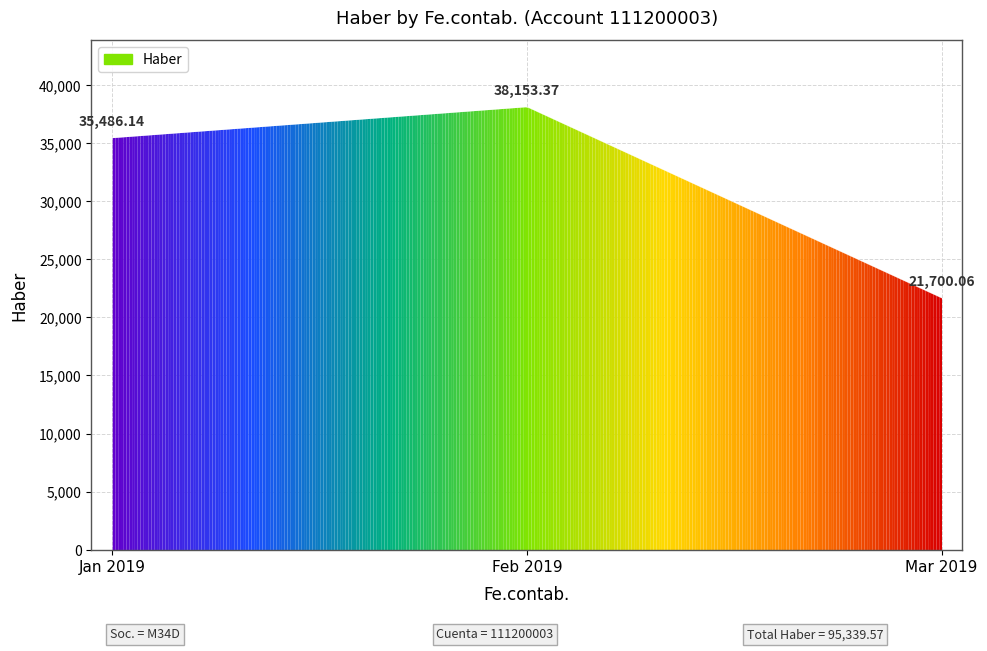

What is the difference between the maximum and second lowest values?

16334.3